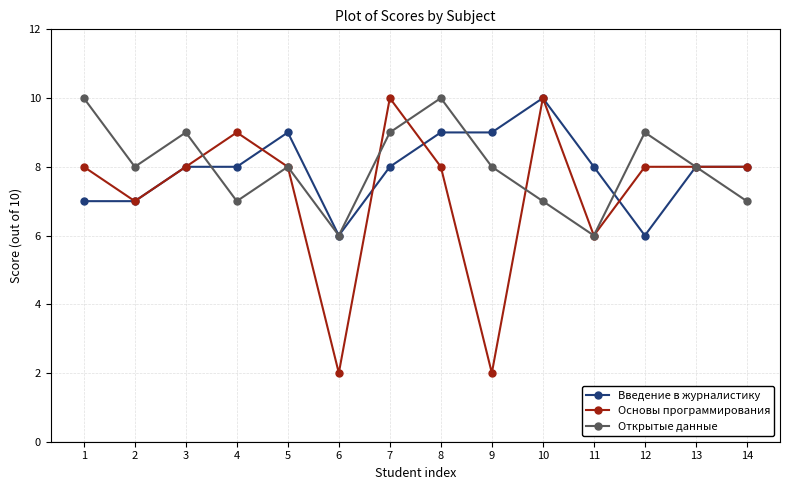

What is the sum of all Открытые данные values?

112